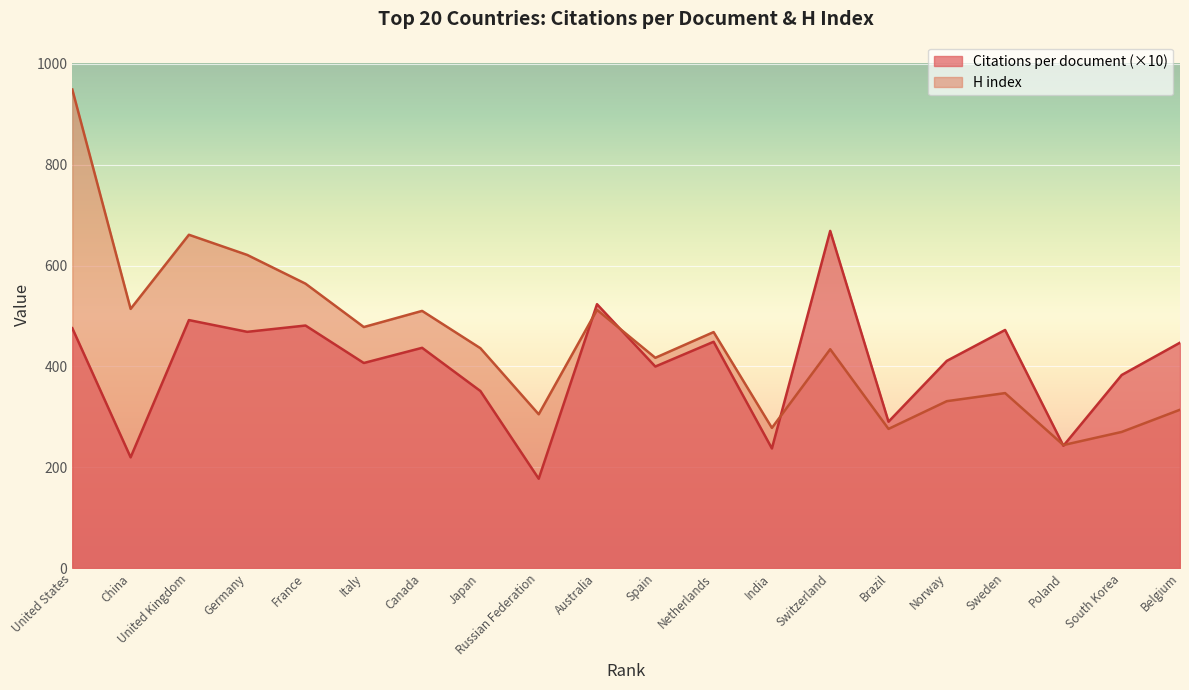

What is the difference between the H index values at South Korea and United Kingdom?

391.0